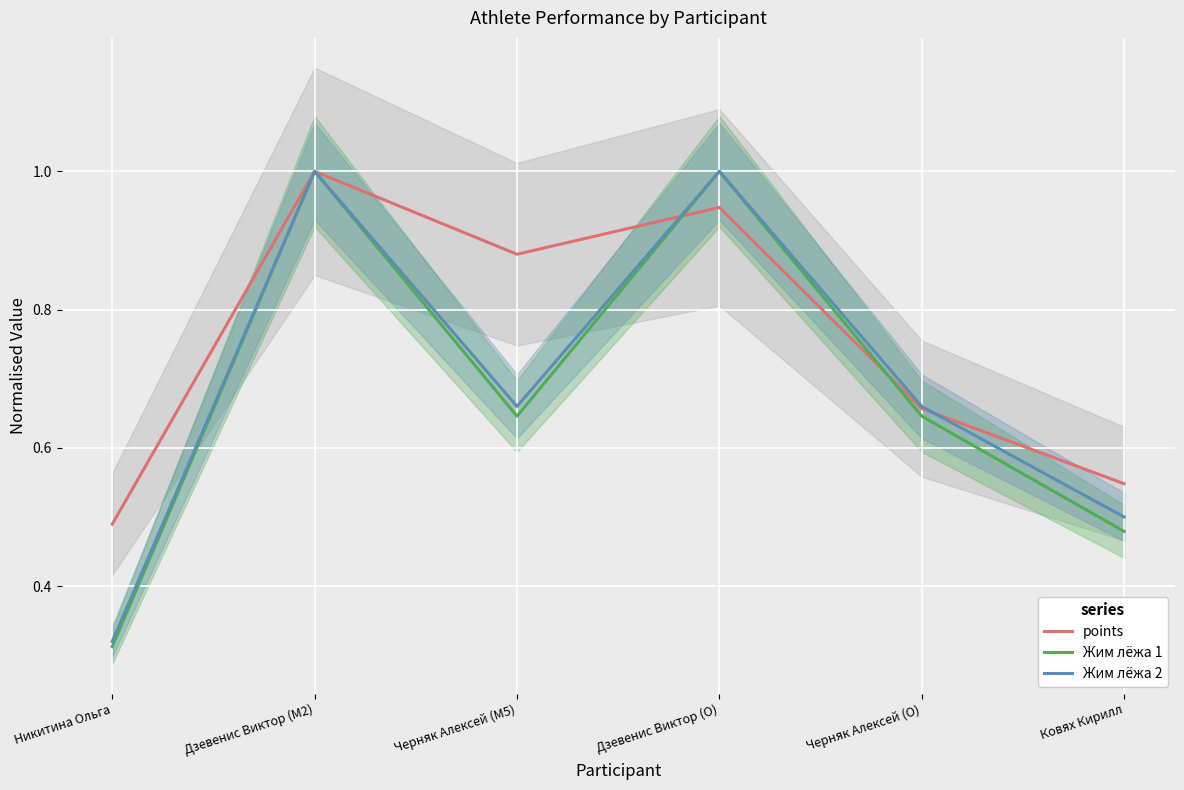

Between Никитина Ольга and Черняк Алексей (M5), which is larger?

Черняк Алексей (M5)